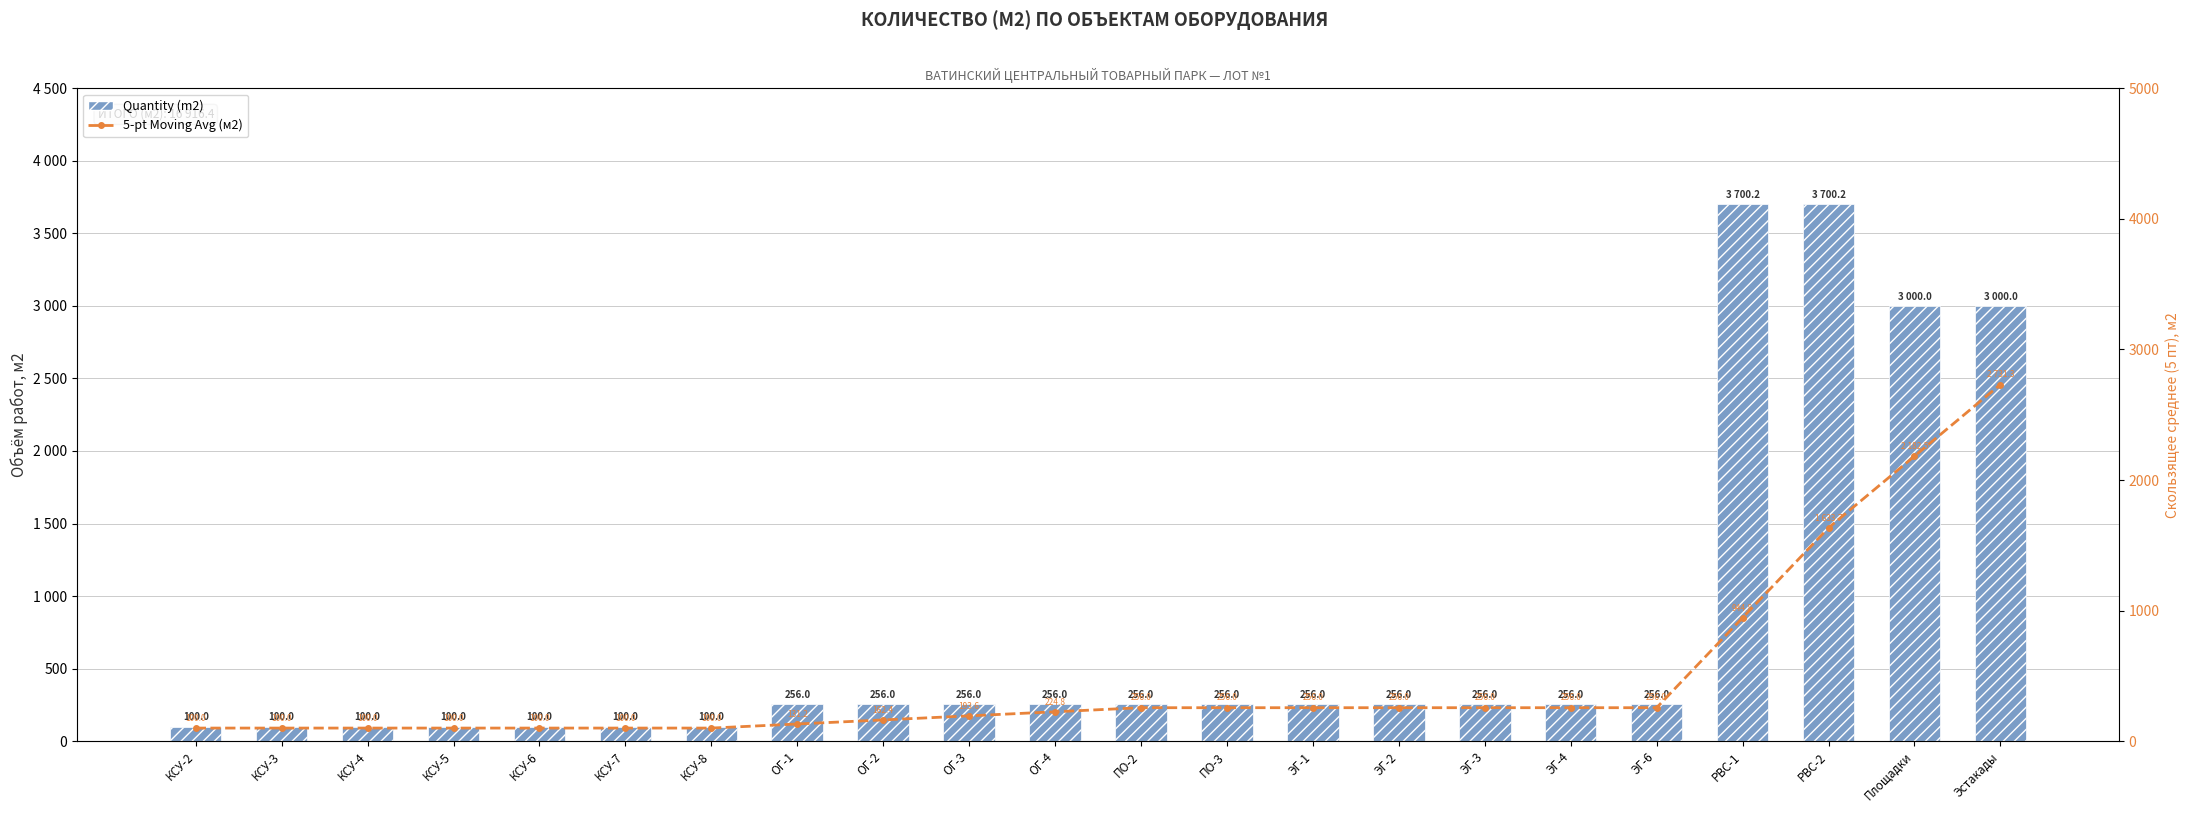

List the series in order of their peak value, lowest first.

5-pt Moving Avg (м2), Quantity (m2)